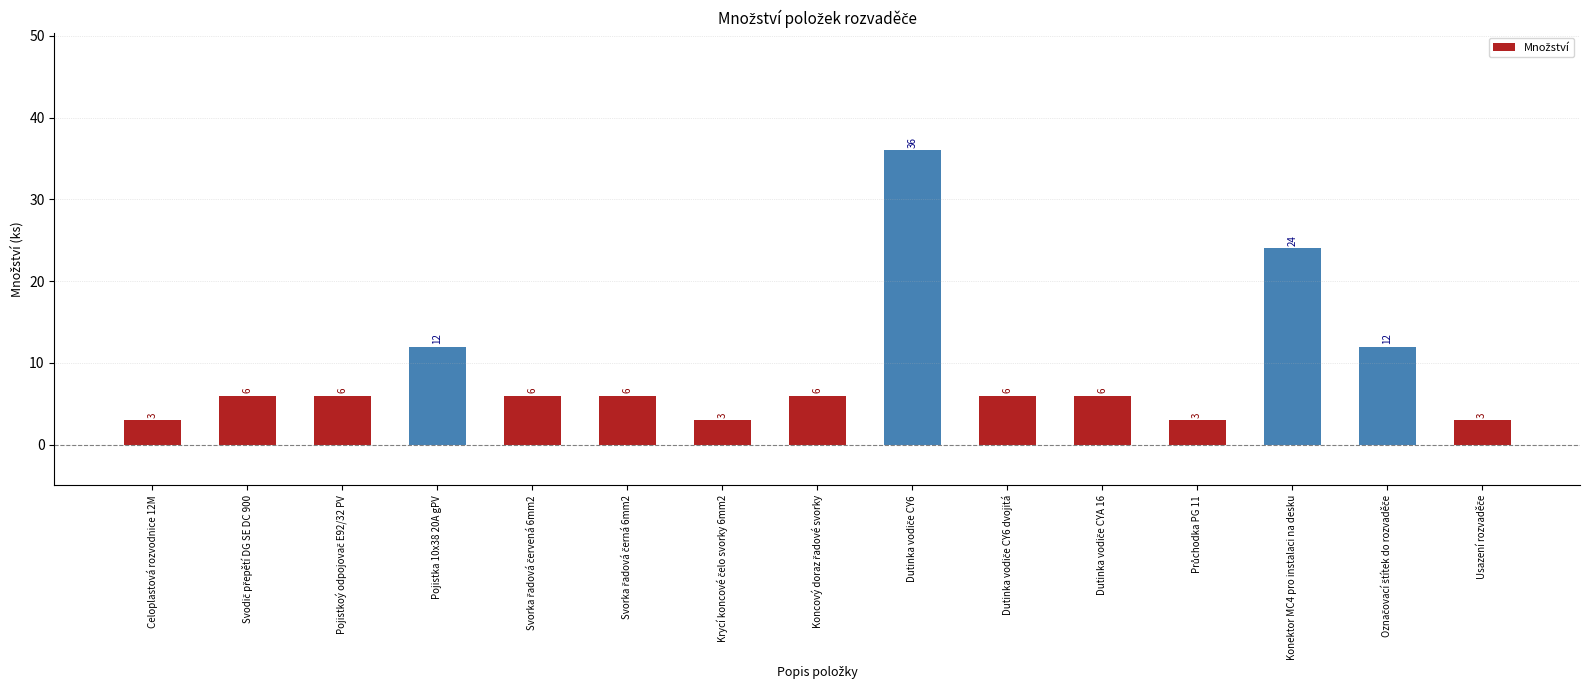

What is the value of the 12th bar from the left?

3